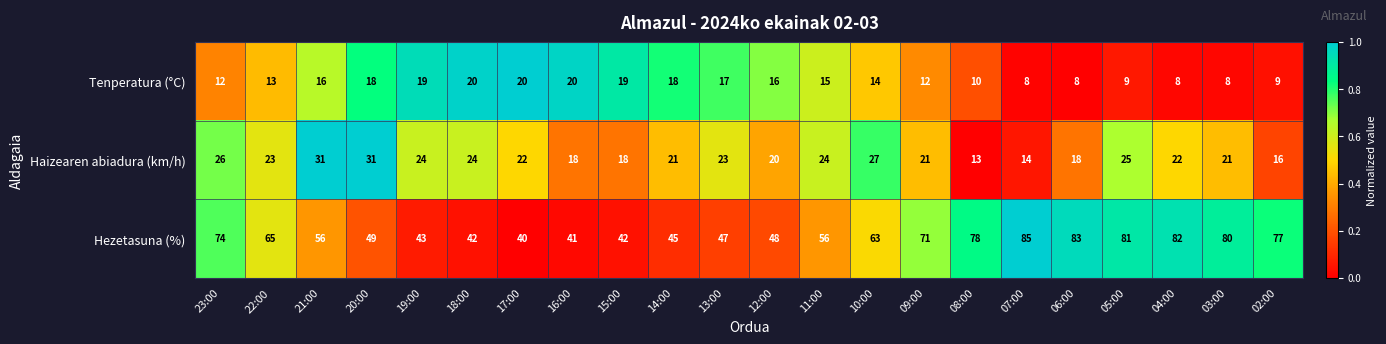

Which series has the widest spread of values?

Hezetasuna (%)